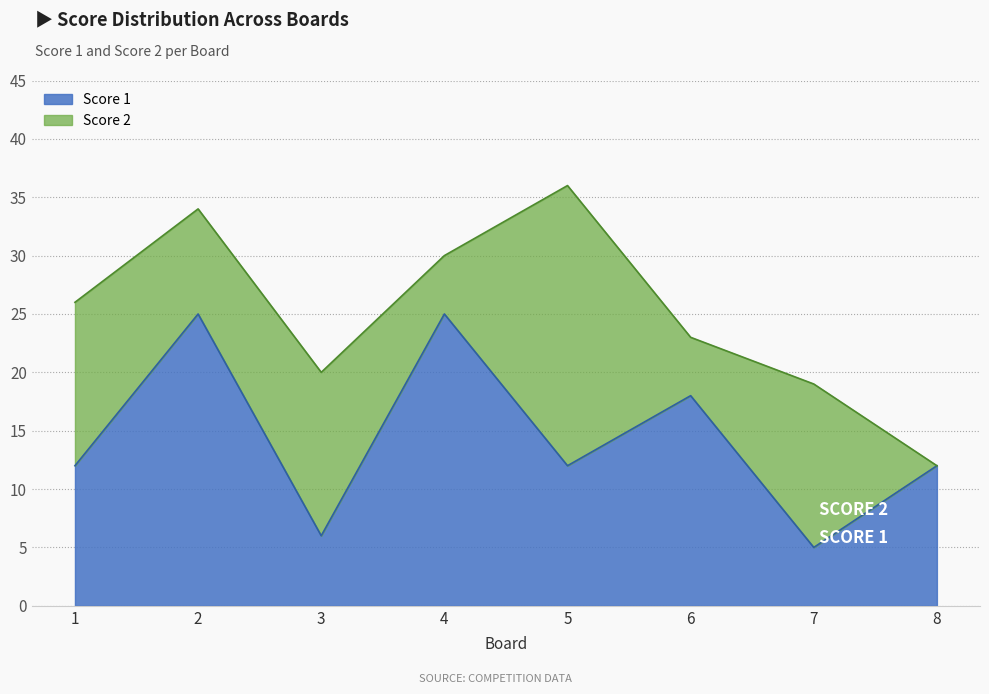

List the labels in order of value, largest first.

2, 4, 6, 1, 5, 8, 3, 7